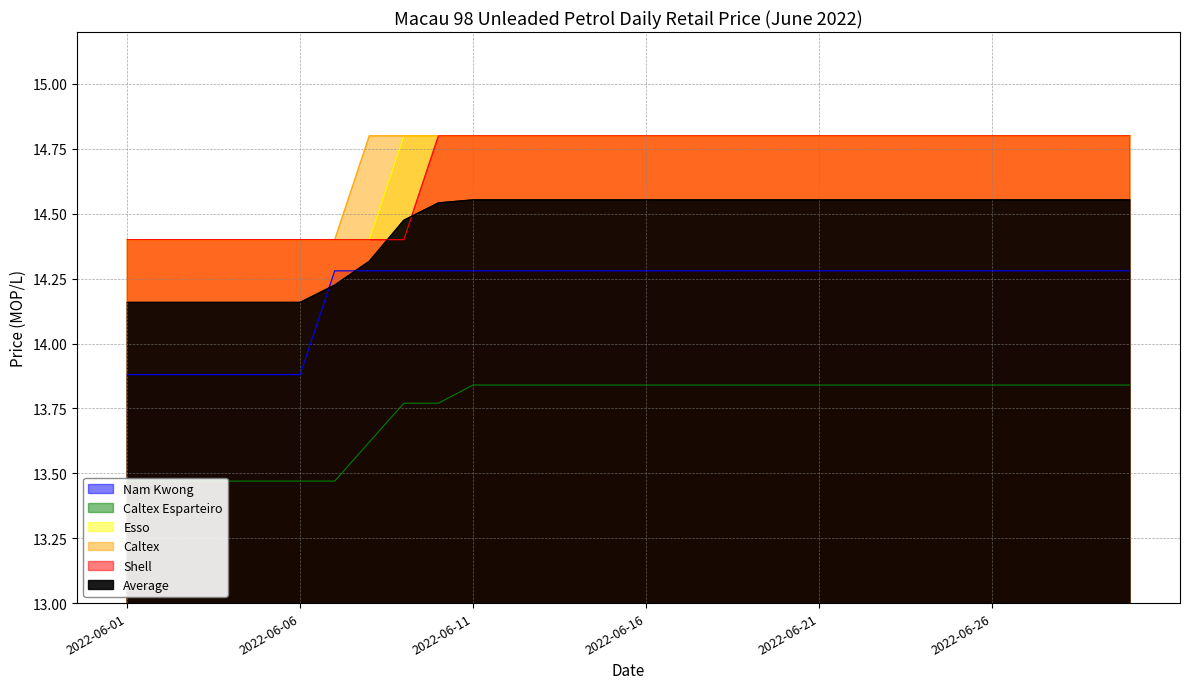

What is the difference between the highest and lowest values at 2022-06-02?

0.9